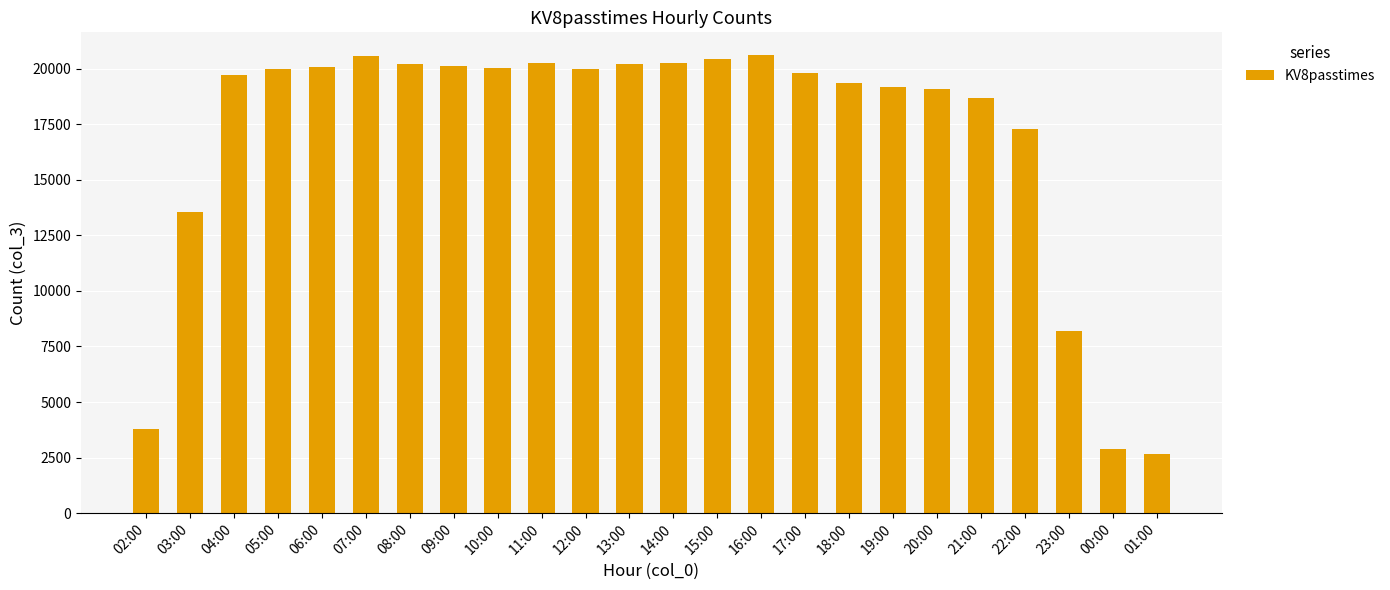

What is the maximum value shown in the chart?

20599